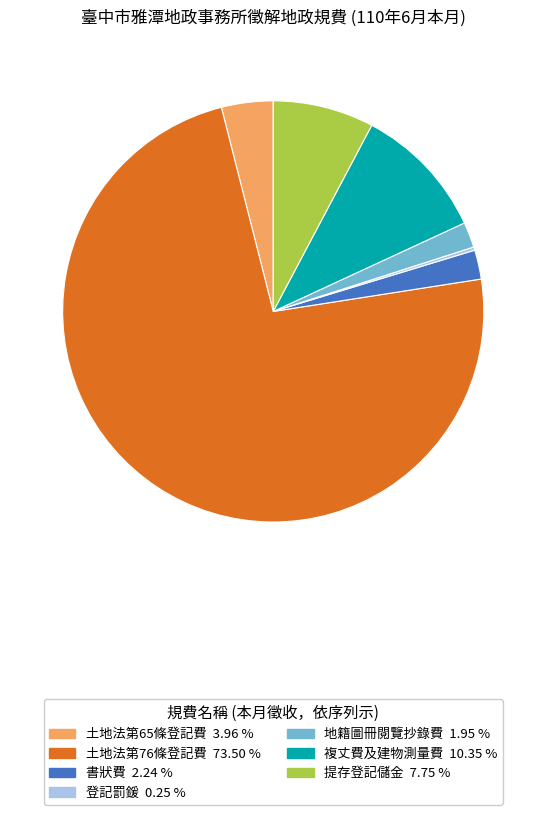

Between 提存登記儲金 and 複丈費及建物測量費, which is larger?

複丈費及建物測量費